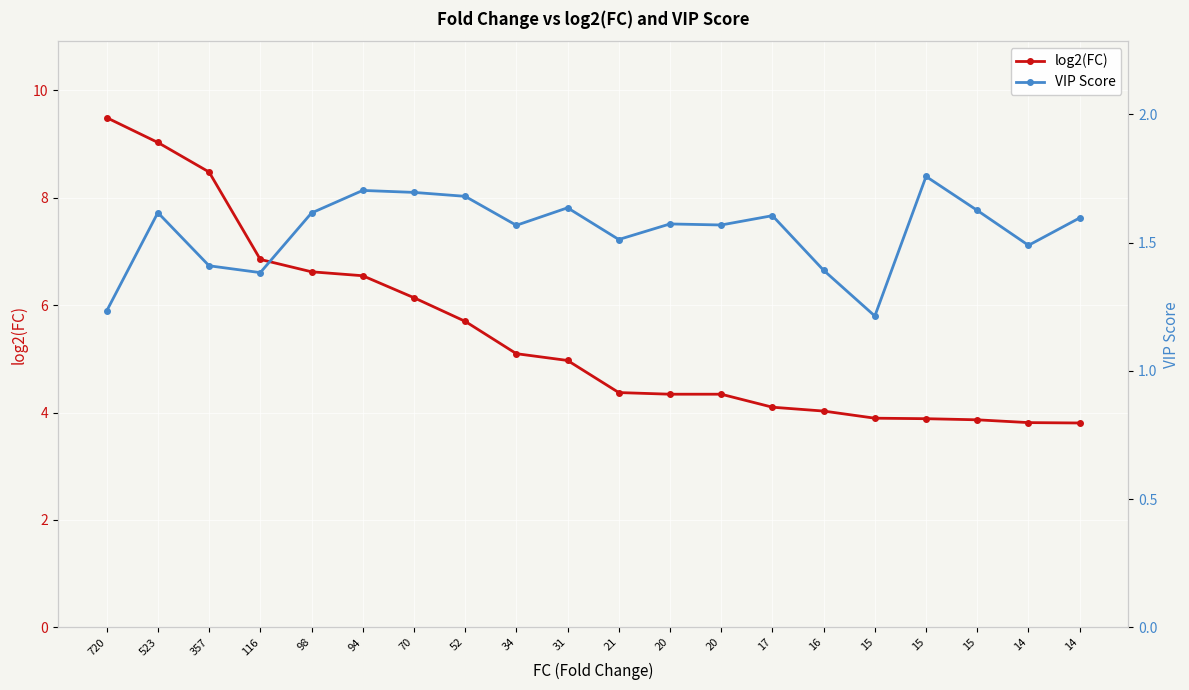

What is the difference between the maximum and second lowest values in the log2(FC) series?

5.7